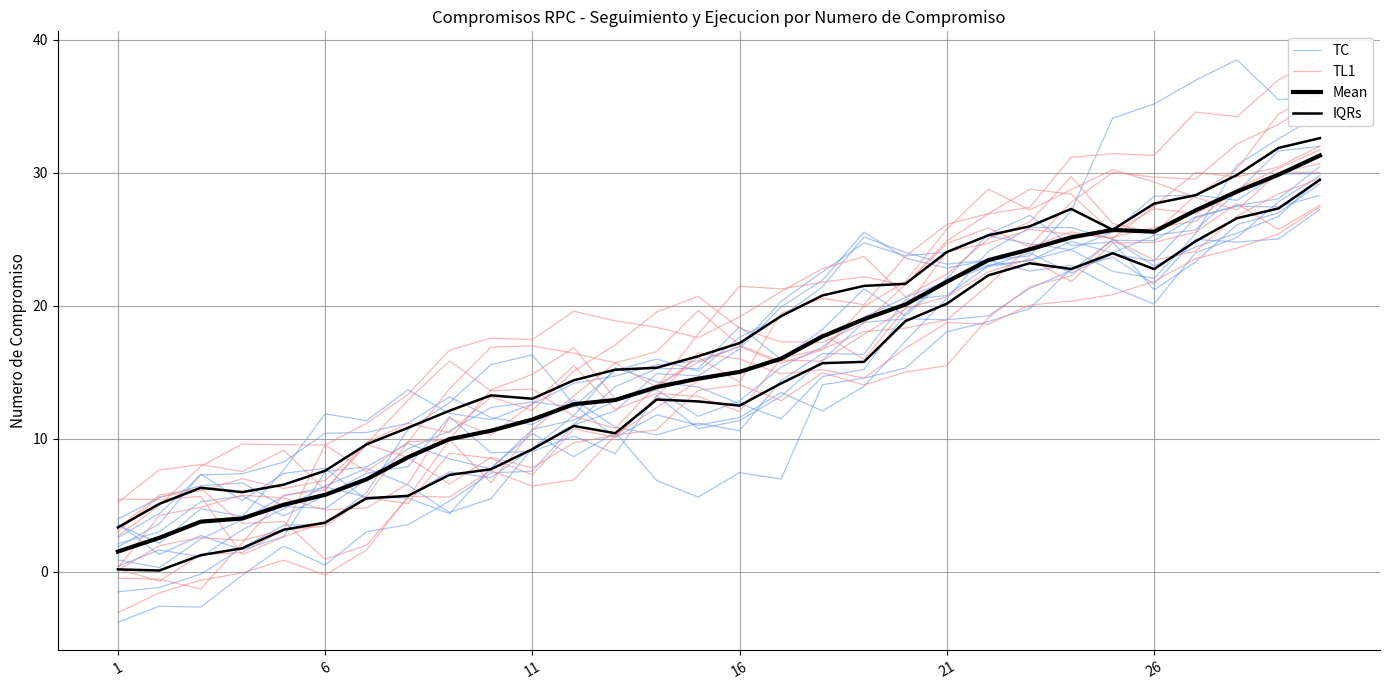

How many intersections are there between Mean and TC?

5